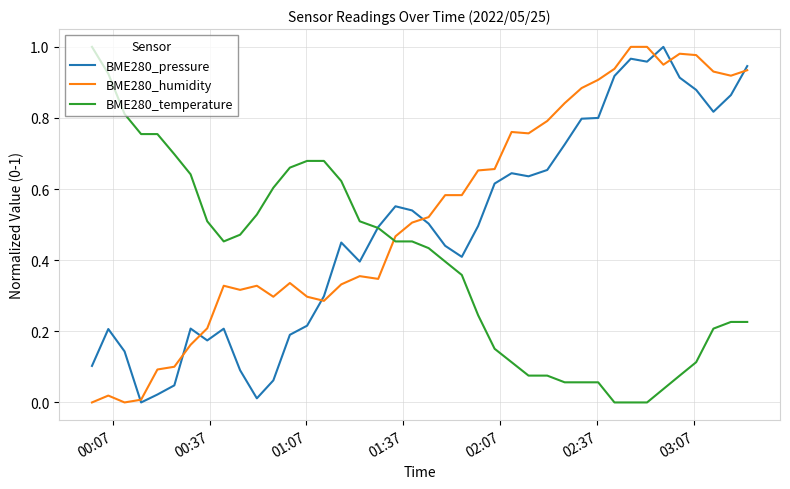

List the series in order of their overall mean, highest first.

BME280_humidity, BME280_pressure, BME280_temperature